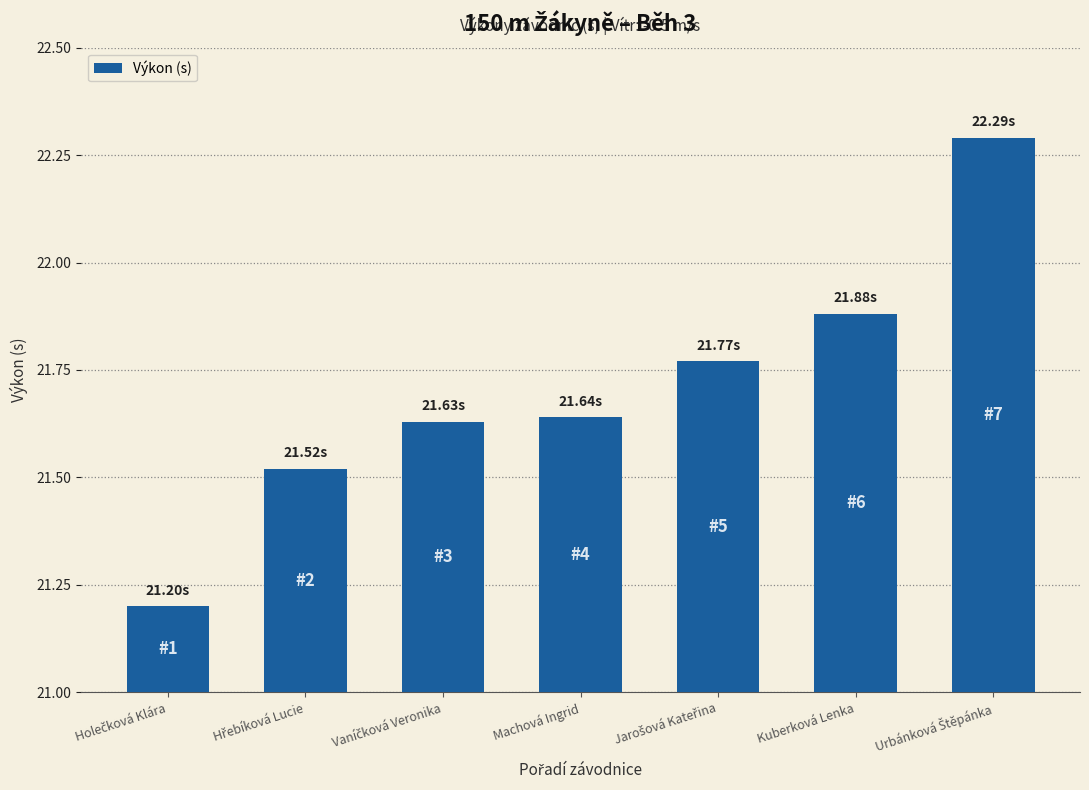

Which has a higher value, Machová Ingrid or Kuberková Lenka?

Kuberková Lenka